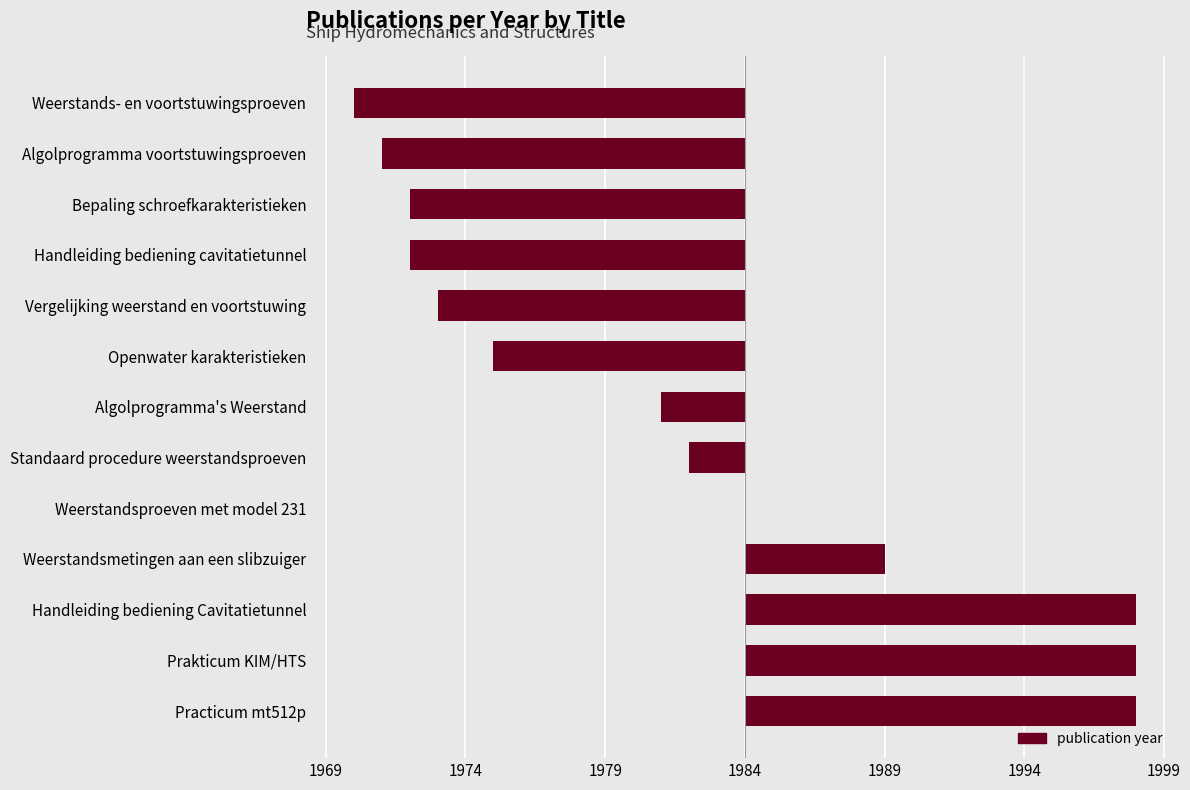

Count the number of categories in the chart.

13